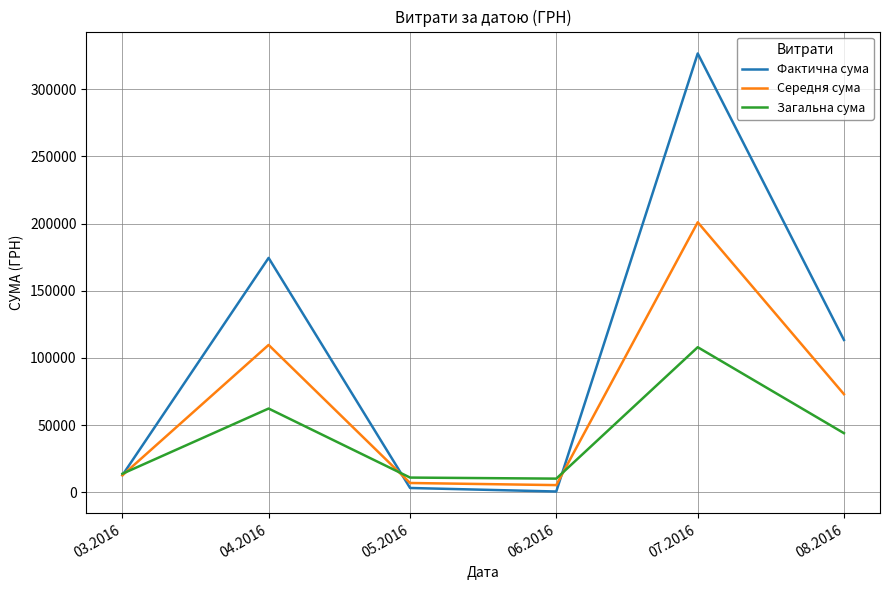

What are all the series names shown in the legend?

Фактична сума, Середня сума, Загальна сума